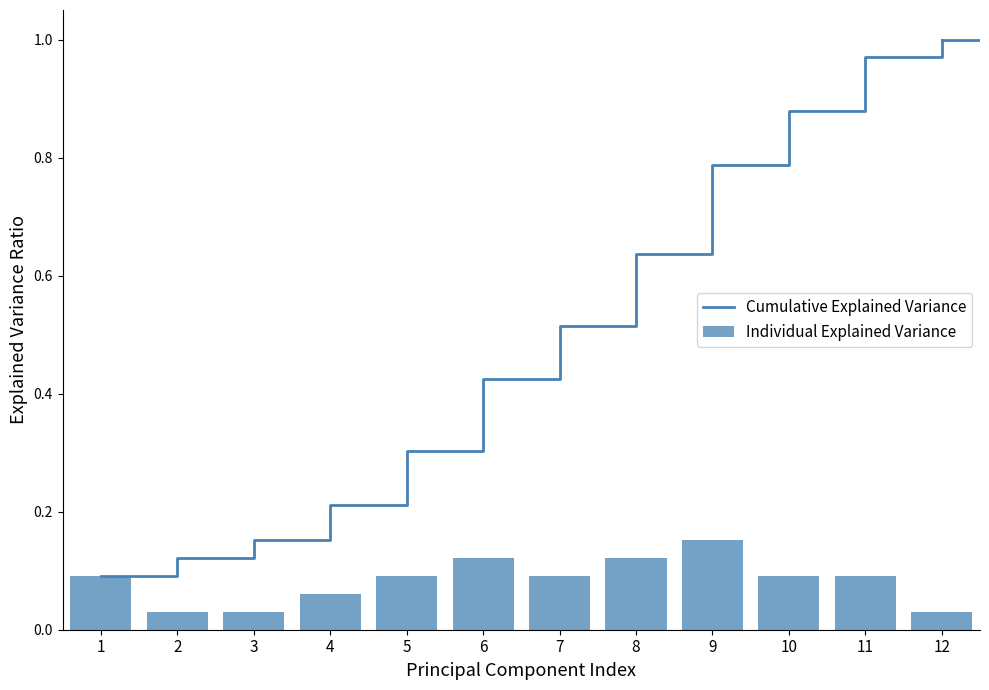

At which label does Individual Explained Variance reach its minimum?

2